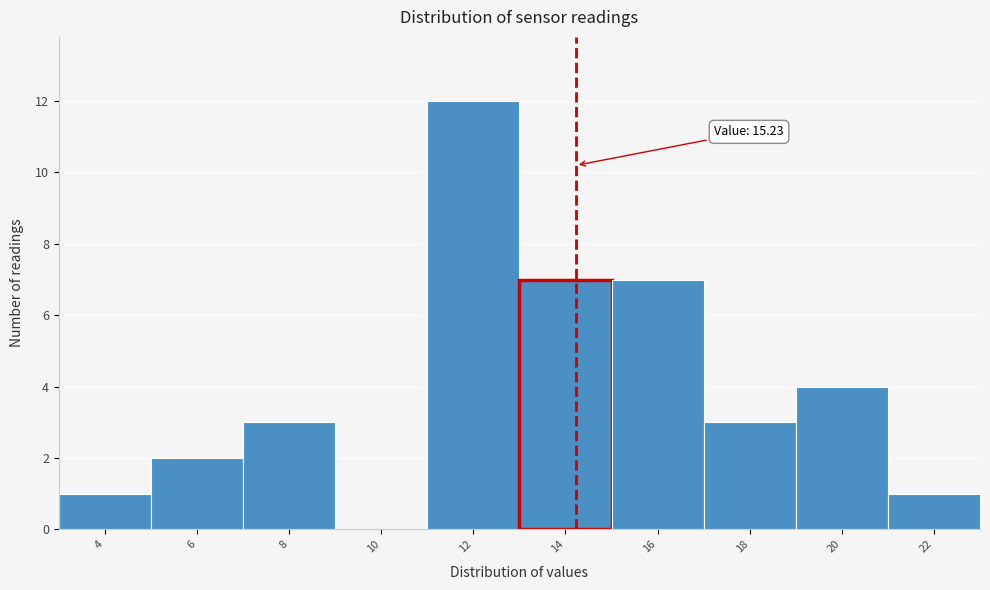

Reading left to right, list all the values displayed in this chart.

4=1	6=2	8=3	10=0	12=12	14=7	16=7	18=3	20=4	22=1